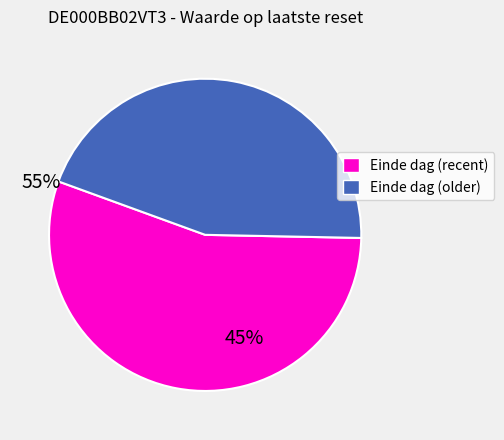

Does any single category account for the majority?

Yes